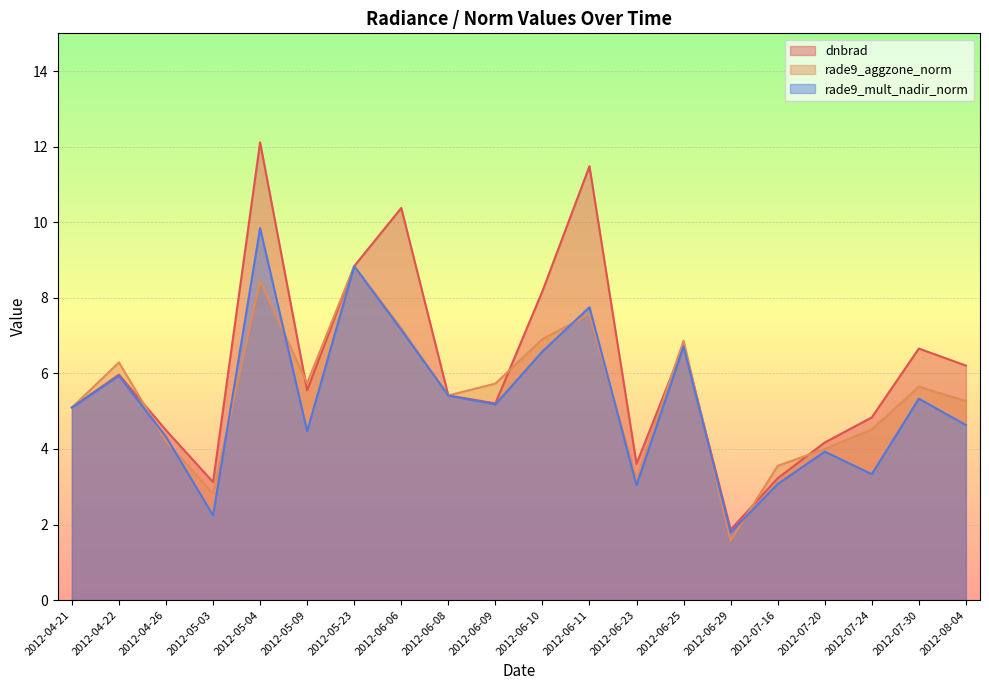

At which category does rade9_mult_nadir_norm reach its first local peak?

2012-04-22